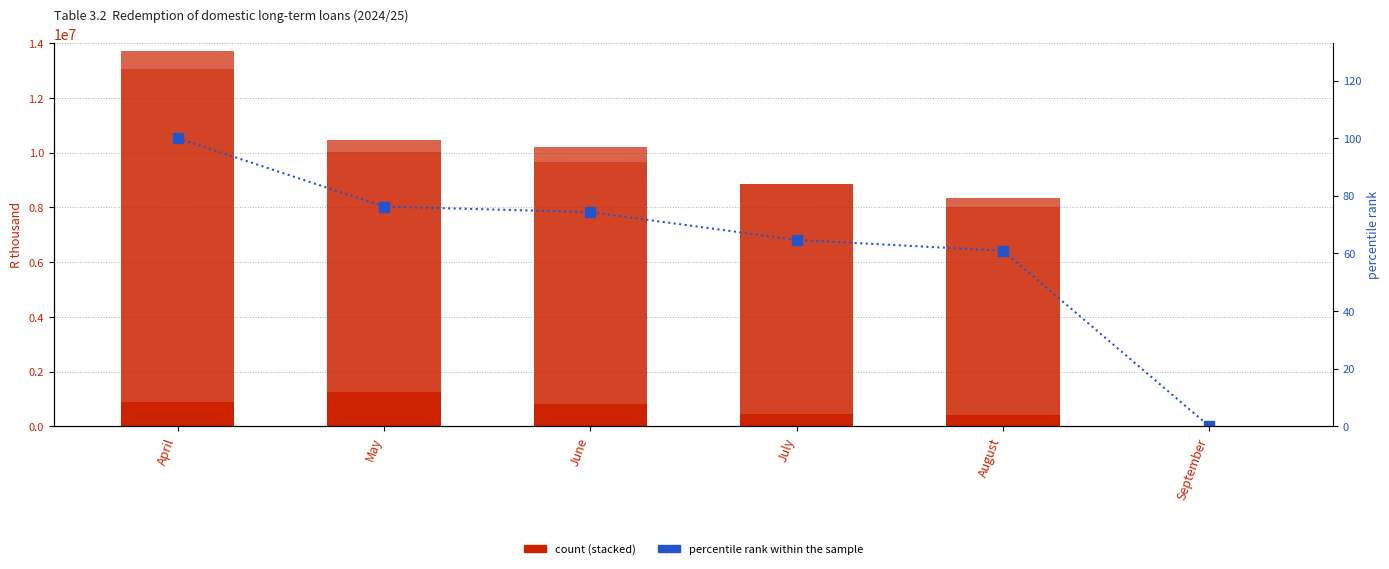

Reading left to right, transcribe all the data shown in this chart.

Scheduled: April=874758.0	May=1254261.0	June=810875.0	July=441159.0	August=396649.0	September=0.0
Due to switches: April=12160812.0	May=8767326.0	June=8828050.0	July=8425140.0	August=7608536.0	September=0.0
Due to repos: April=670166.0	May=432240.0	June=548855.0	July=0.0	August=346294.0	September=0.0
percentile rank within the sample: April=100.0	May=76.3	June=74.3	July=64.7	August=60.9	September=0.0